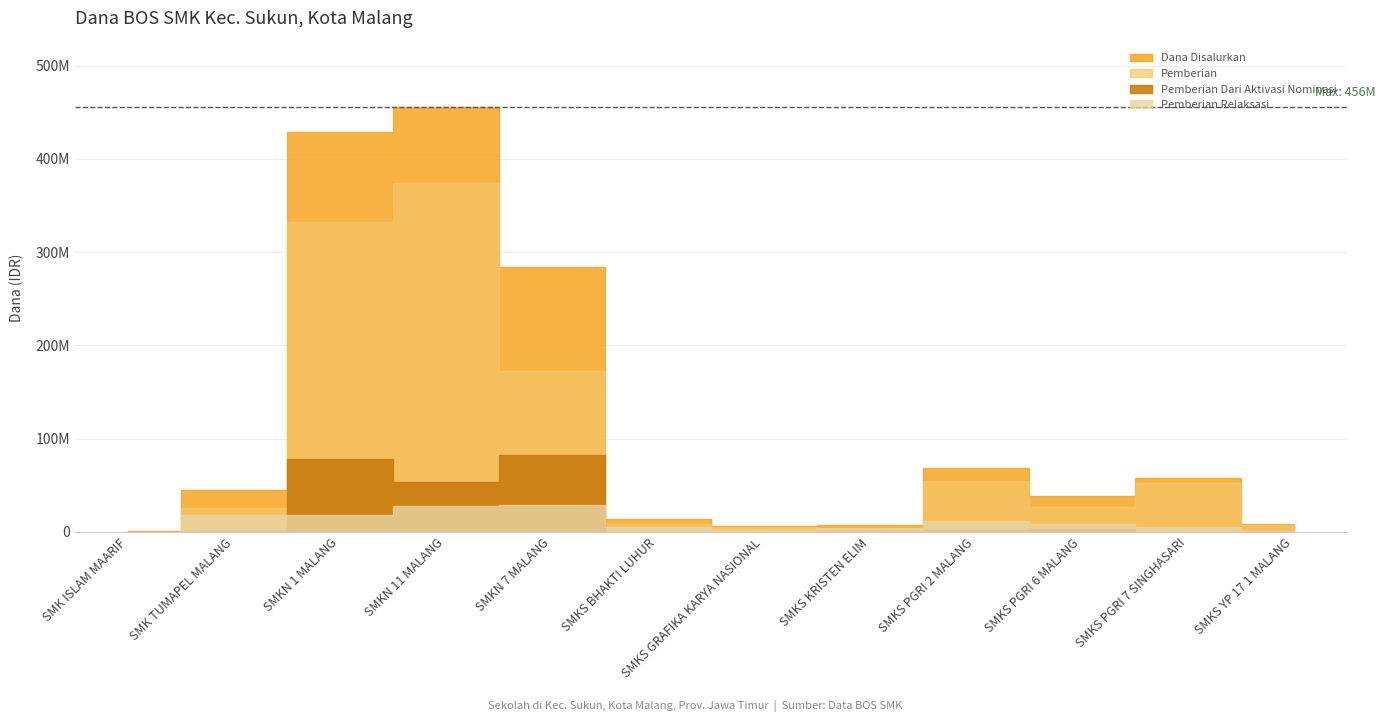

At which label does Pemberian first exceed 27000000?

SMKN 1 MALANG